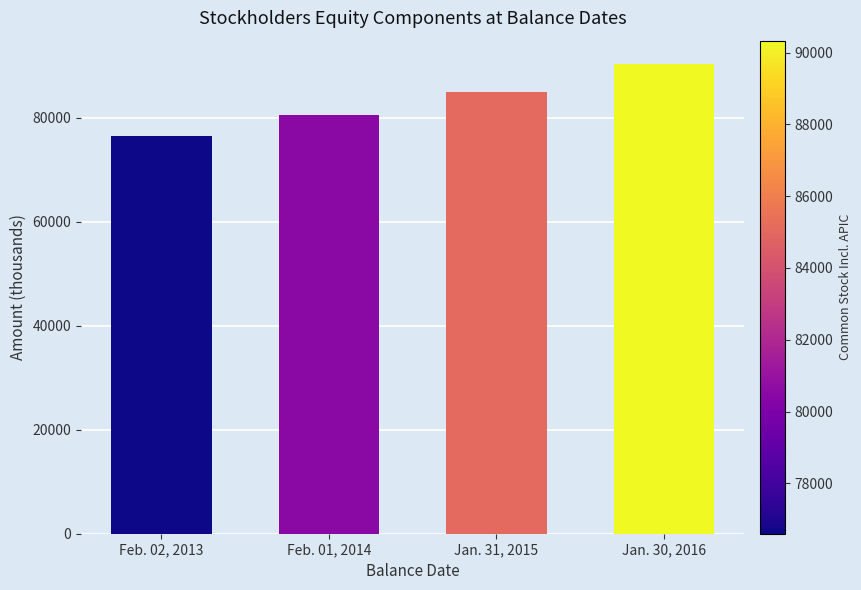

The value at Feb. 01, 2014 is 80463. True or false?

True